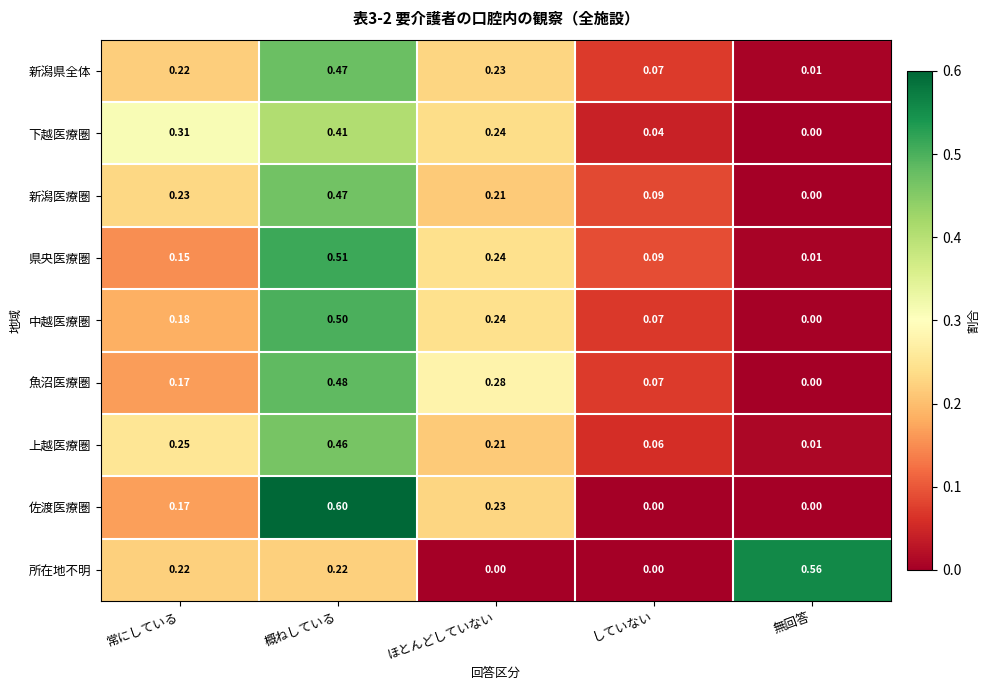

Which category has the highest value across all series?

概ねしている